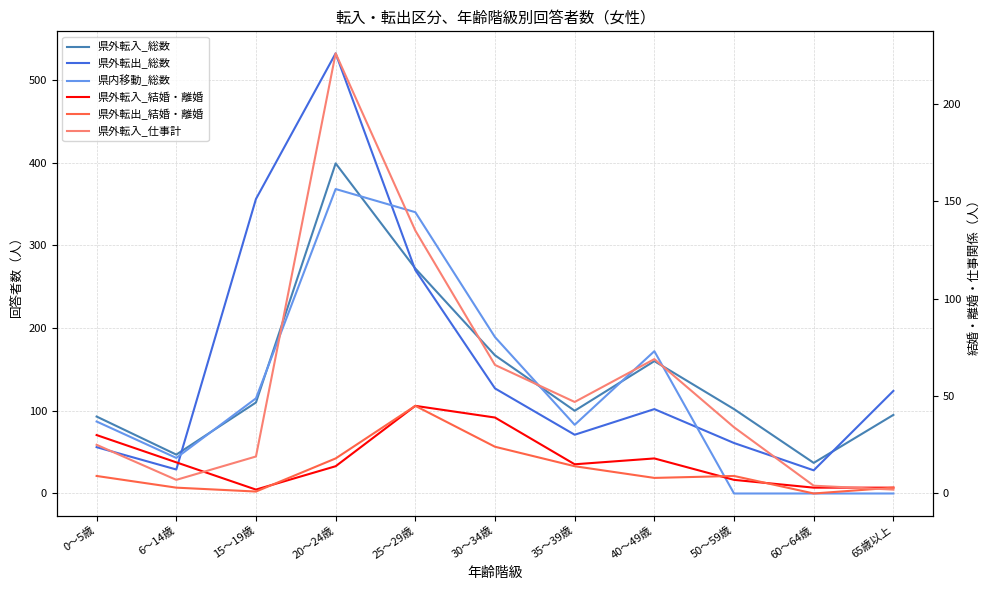

Reading left to right, transcribe all the data shown in this chart.

県外転入_総数: 93	47	110	399	272	167	100	160	102	37	95
県外転出_総数: 56	29	356	532	270	127	71	102	61	28	124
県内移動_総数: 87	43	115	368	340	189	83	172	0	0	0
県外転入_結婚・離婚: 30	16	2	14	45	39	15	18	7	3	3
県外転出_結婚・離婚: 9	3	1	18	45	24	14	8	9	0	3
県外転入_仕事計: 25	7	19	226	135	66	47	69	34	4	2